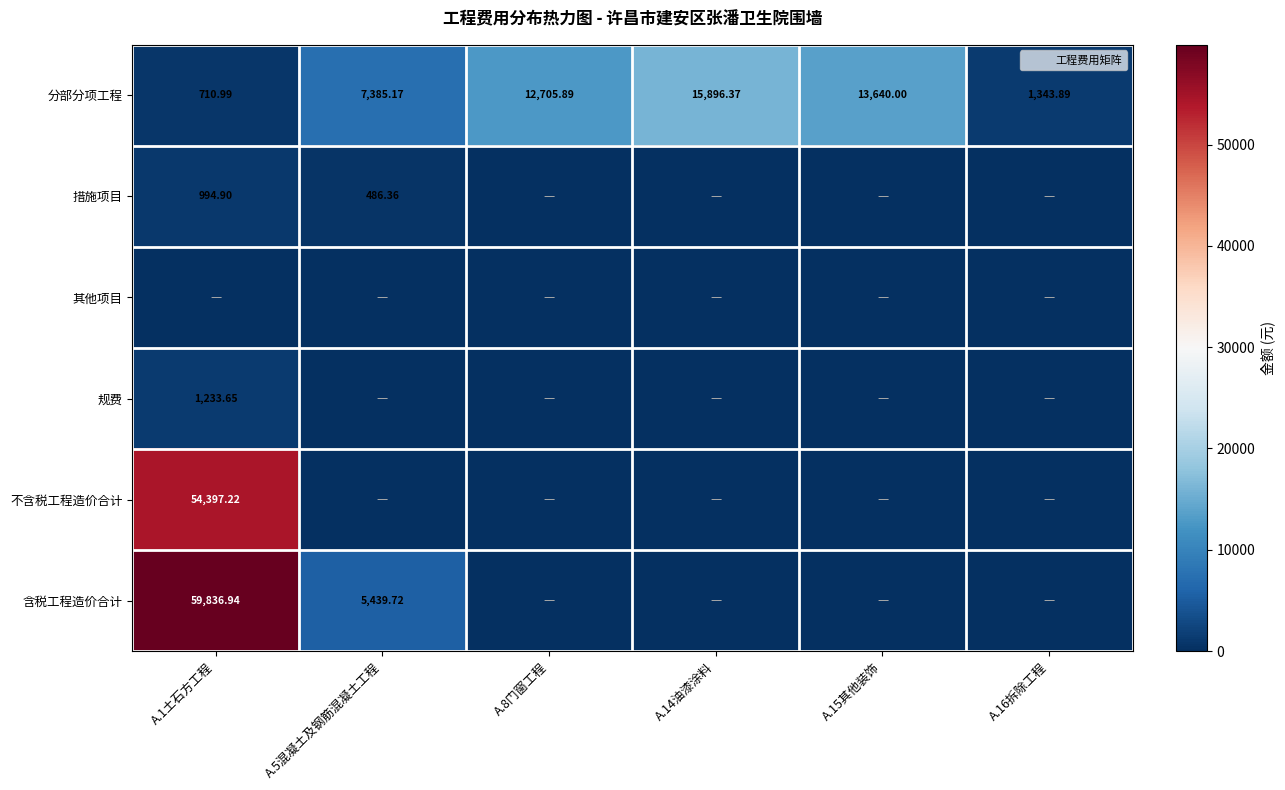

What is the spread (max minus min) of values at A.8门窗工程?

12705.9